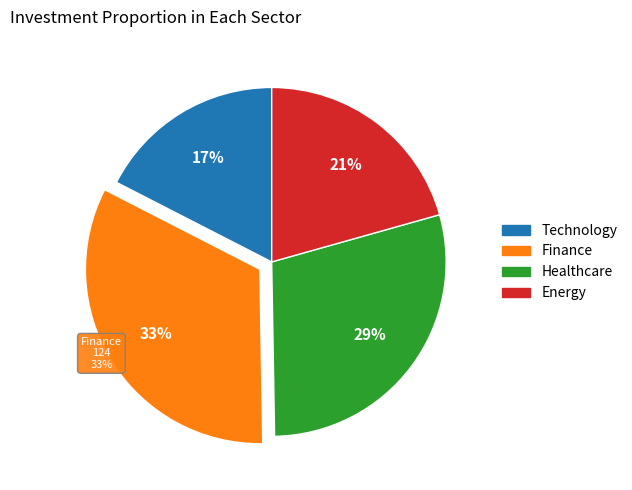

To the nearest percent, what portion does 24 represent?

6%